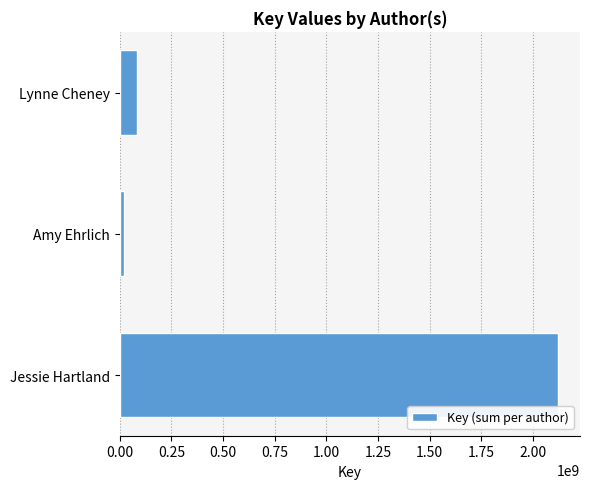

Reading top to bottom, transcribe all the data shown in this chart.

Lynne Cheney=84532520	Amy Ehrlich=20960322	Jessie Hartland=2122557626